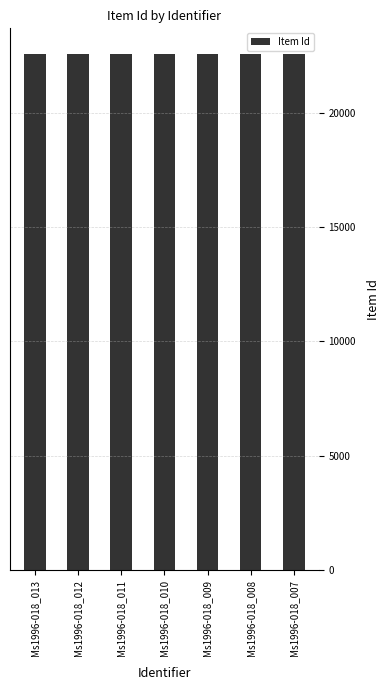

How many bars are there in total?

7